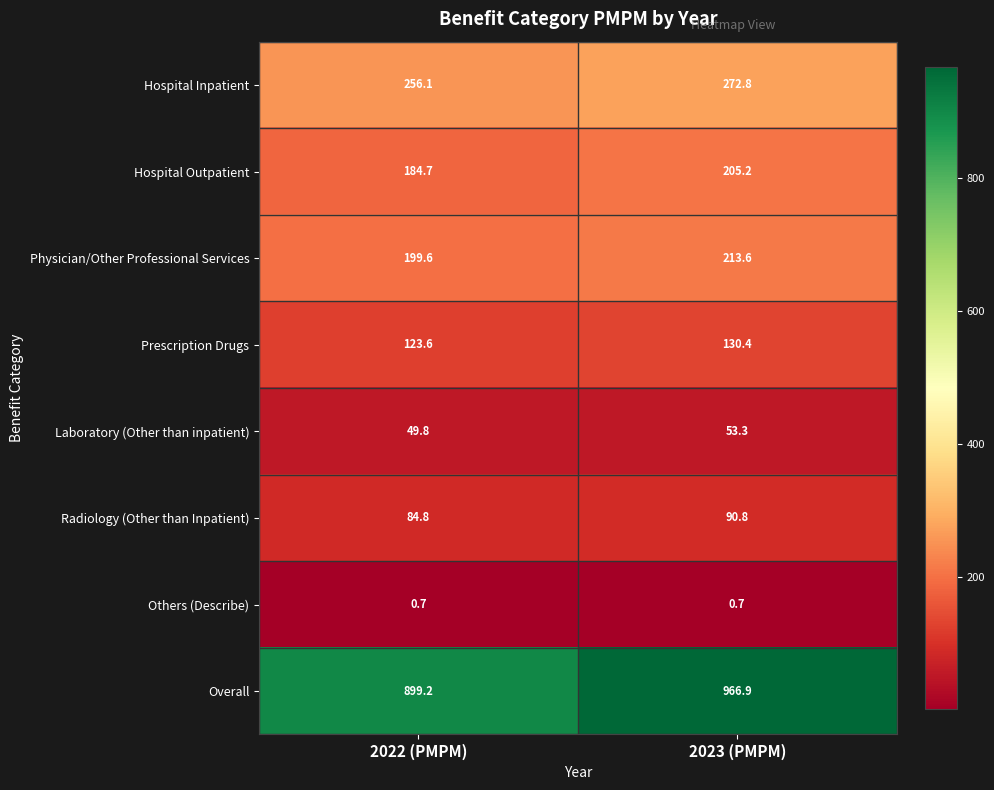

Rank the series by their maximum value, from highest to lowest.

Overall, Hospital Inpatient, Physician/Other Professional Services, Hospital Outpatient, Prescription Drugs, Radiology (Other than Inpatient), Laboratory (Other than inpatient), Others (Describe)